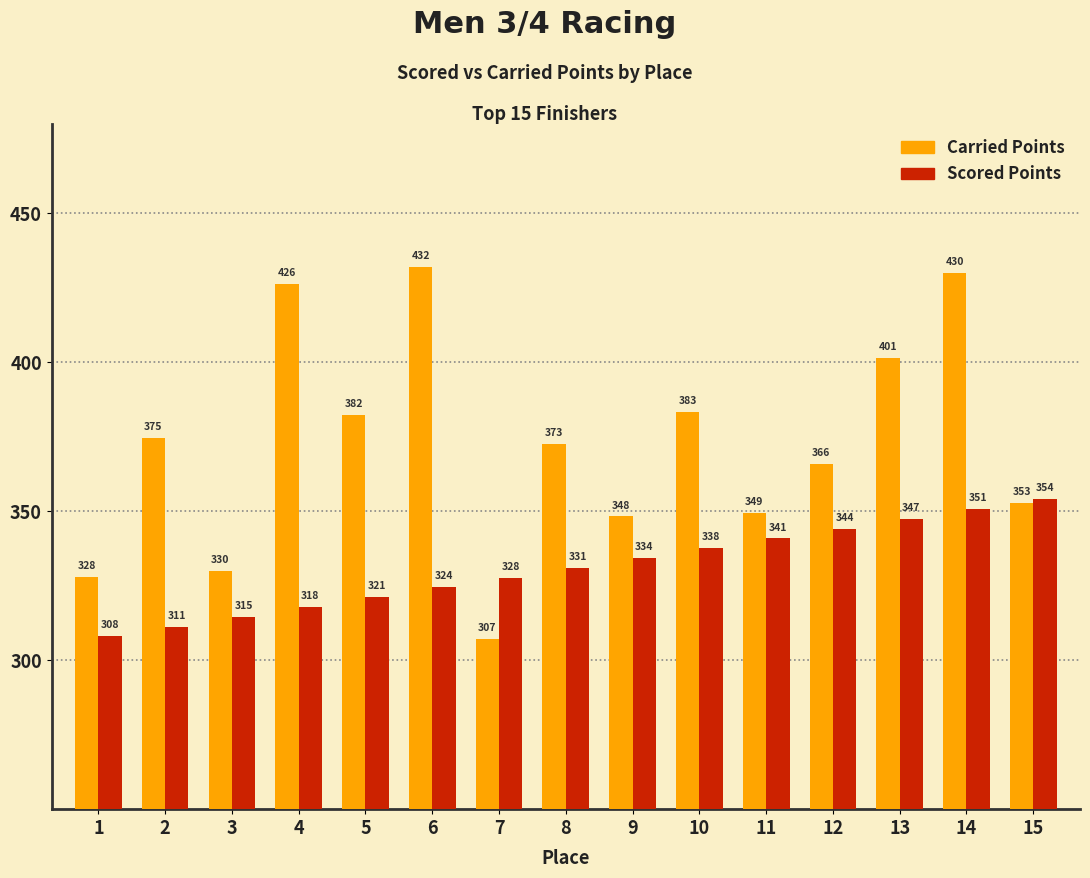

What is the average value of the Scored Points series?

331.0